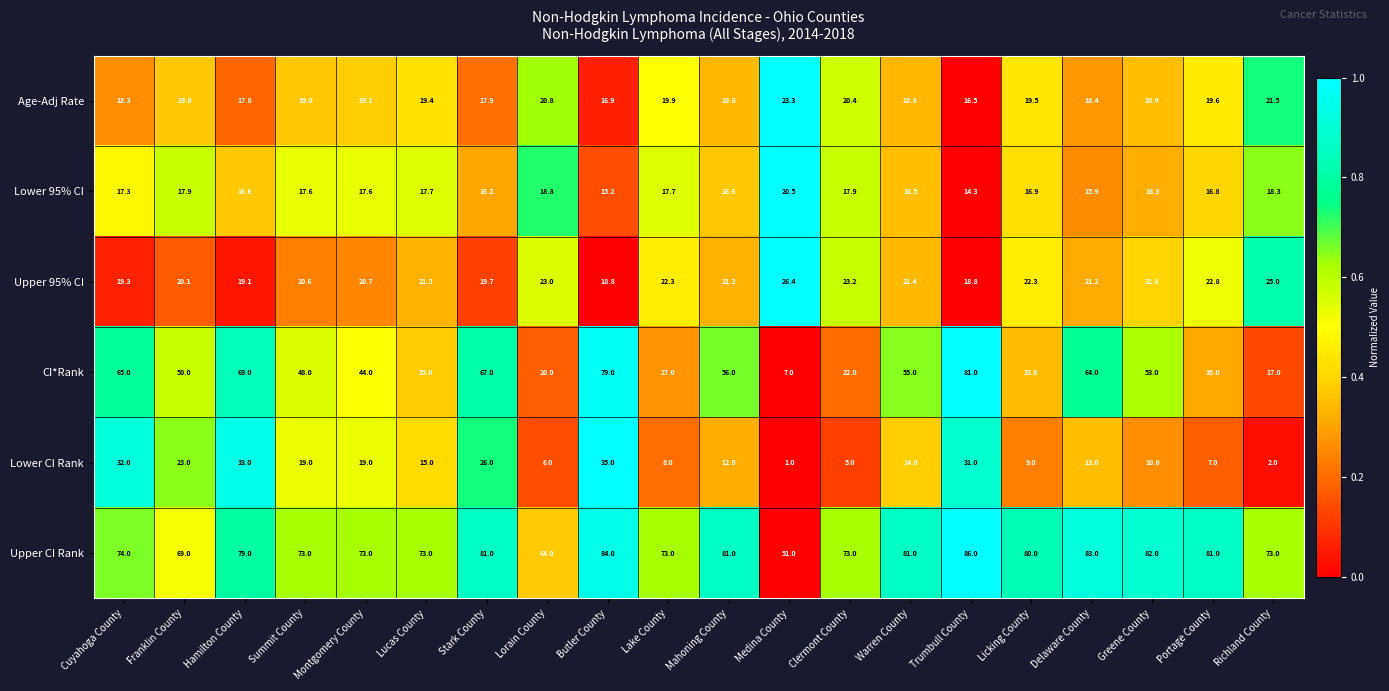

Which series has the largest total across all categories?

Upper CI Rank